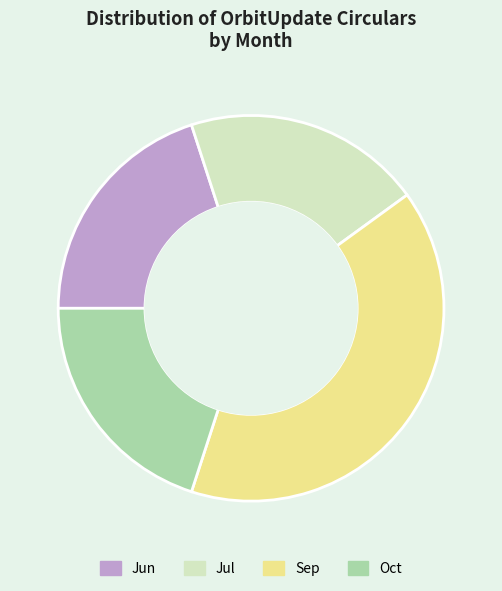

How many segments does this pie chart have?

4